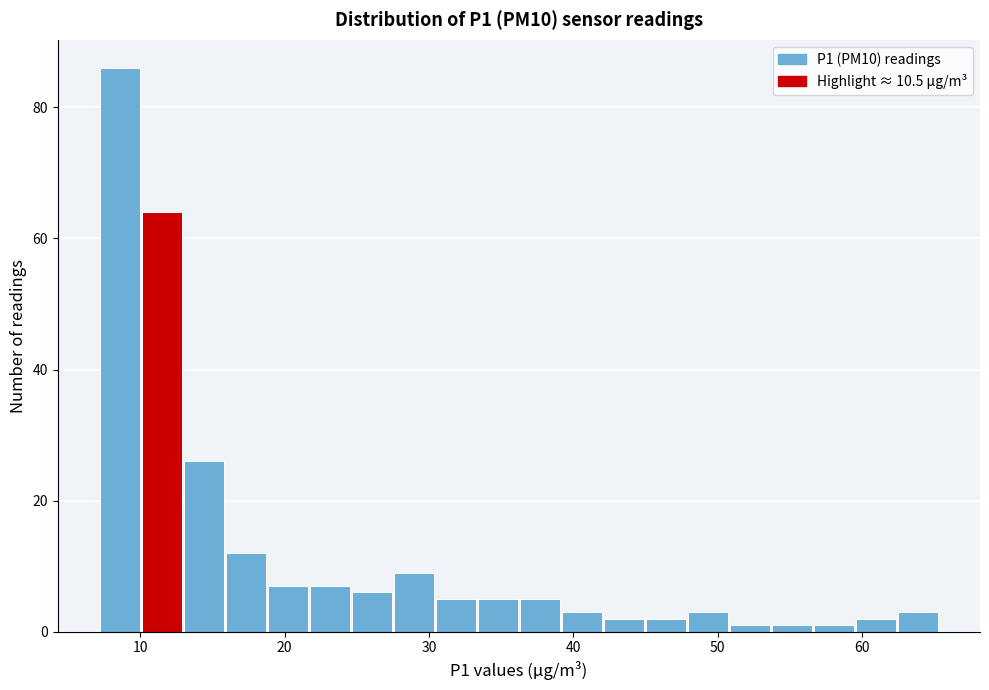

Read against the x-axis, roughly where is the centre of the tallest bar?

9